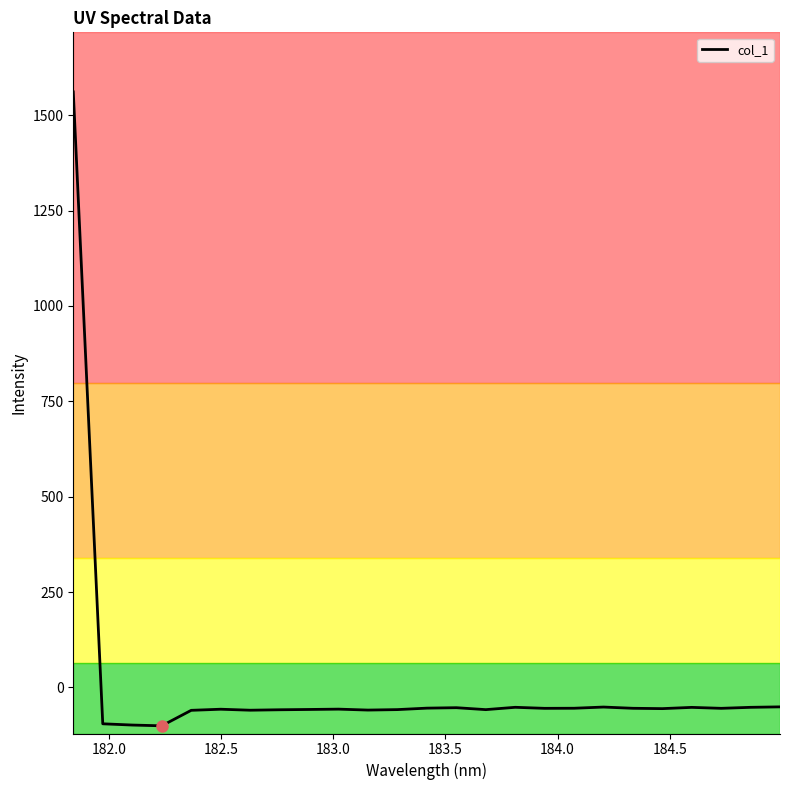

What is the difference between the maximum and minimum values?

1662.2